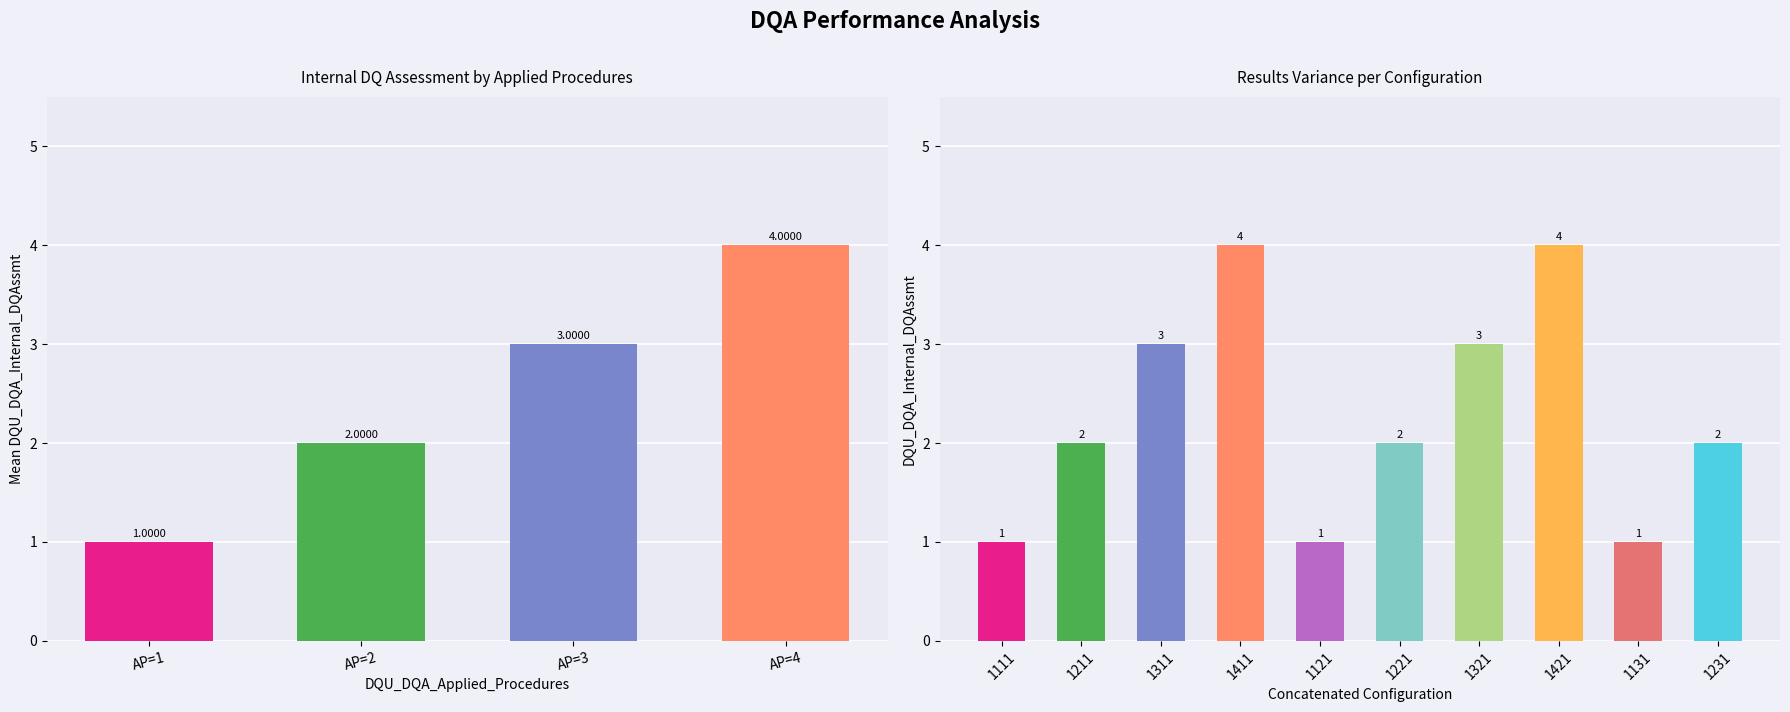

What position from the left is 1231?

10